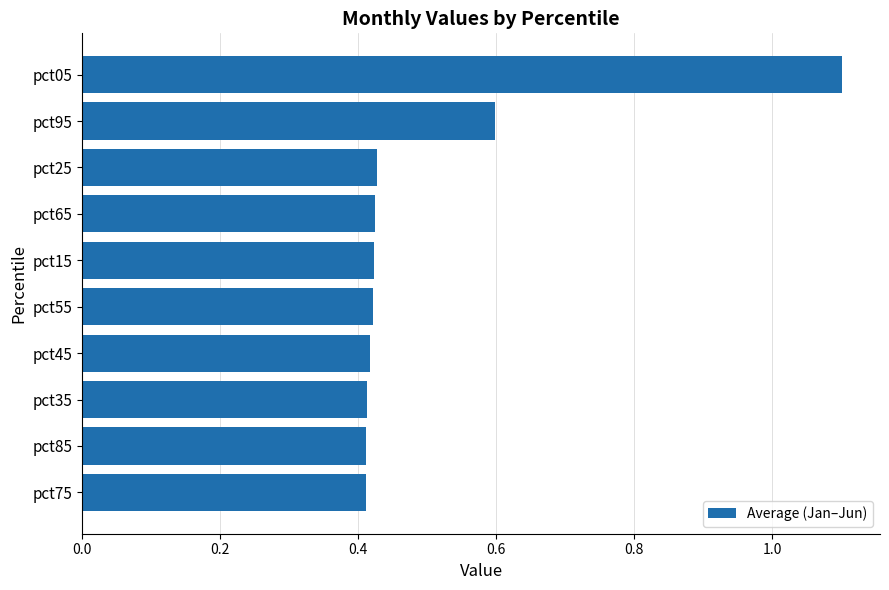

Is it true that the value at pct35 is 0.7?

False